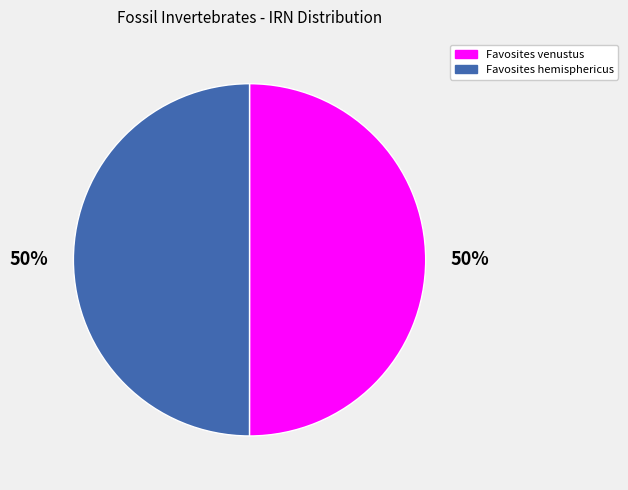

To the nearest percent, what percentage of the pie is Favosites venustus?

50%